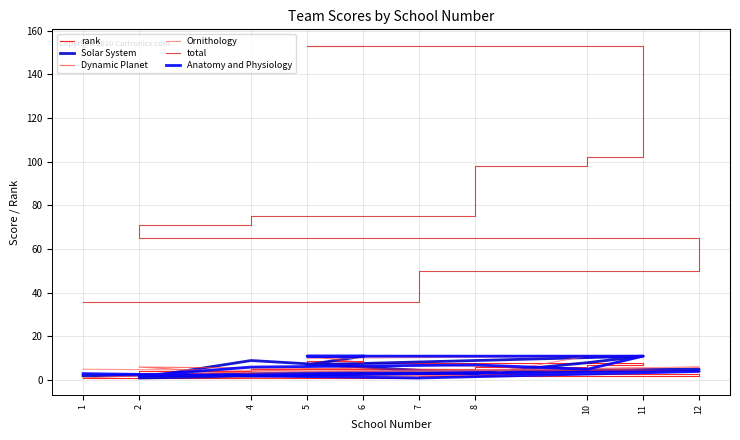

Count the number of categories in the chart.

10